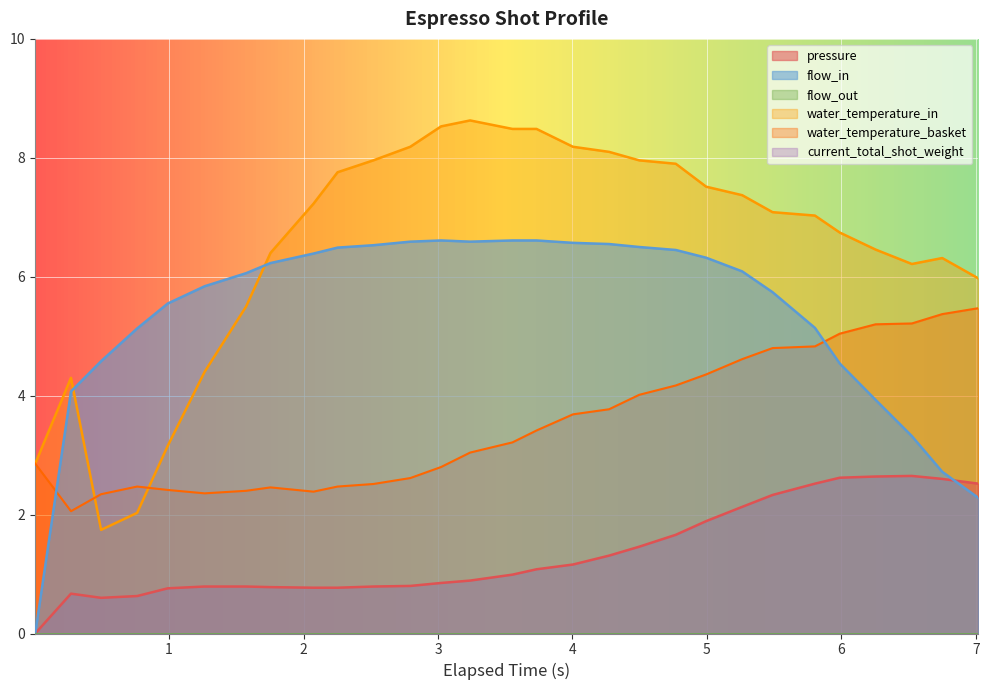

What is the value of the water_temperature_basket point at the 26th from the left?

5.2